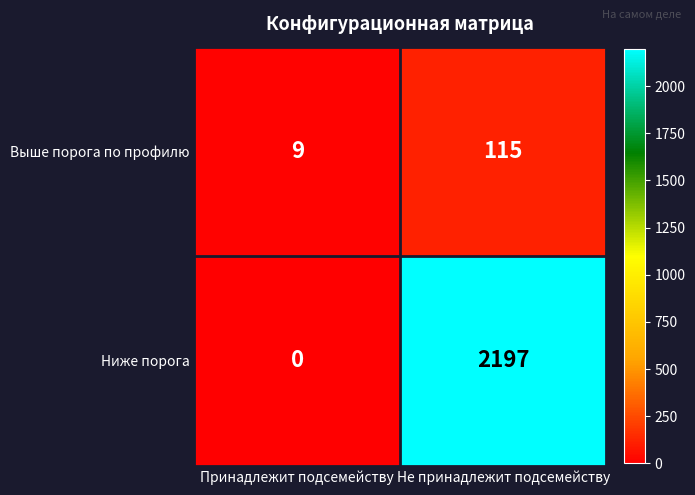

Count the number of categories in the chart.

2